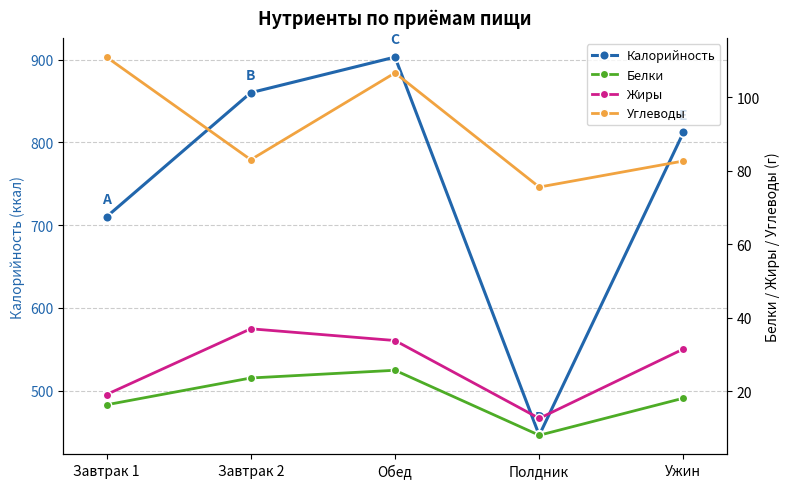

The value of Белки at Ужин is 12.7. True or false?

False